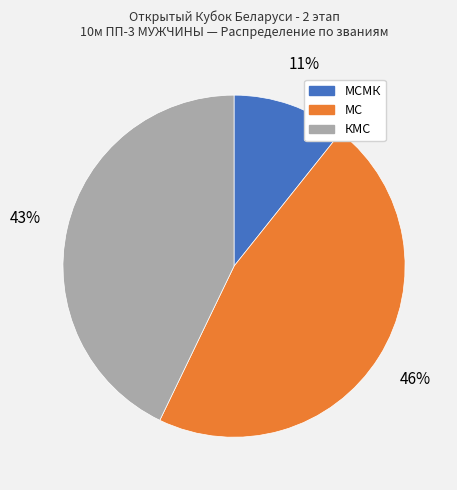

Is there a majority slice in this chart?

No